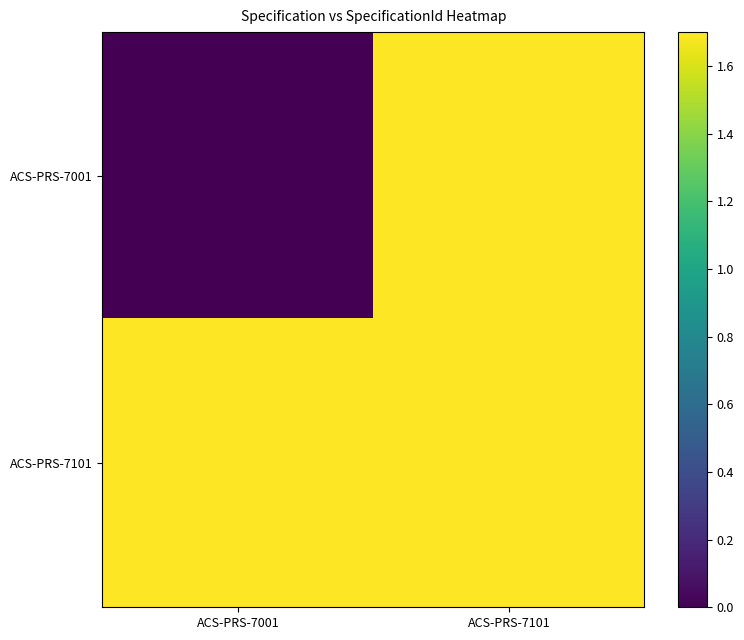

How many distinct data groups are displayed?

2